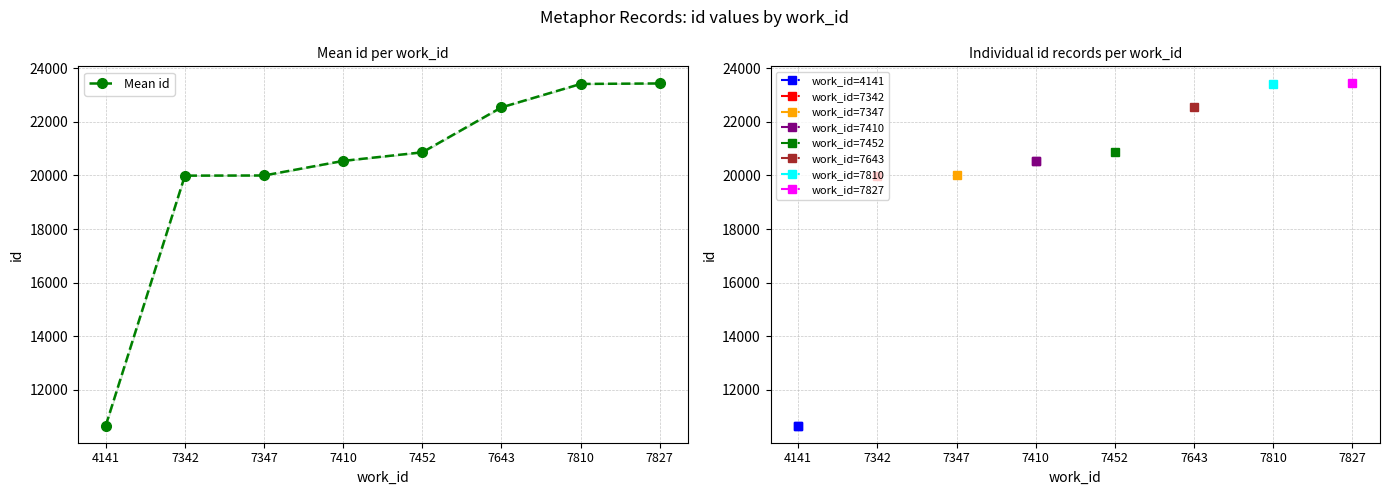

True or false: the data has more than 1 interior local peaks.

False